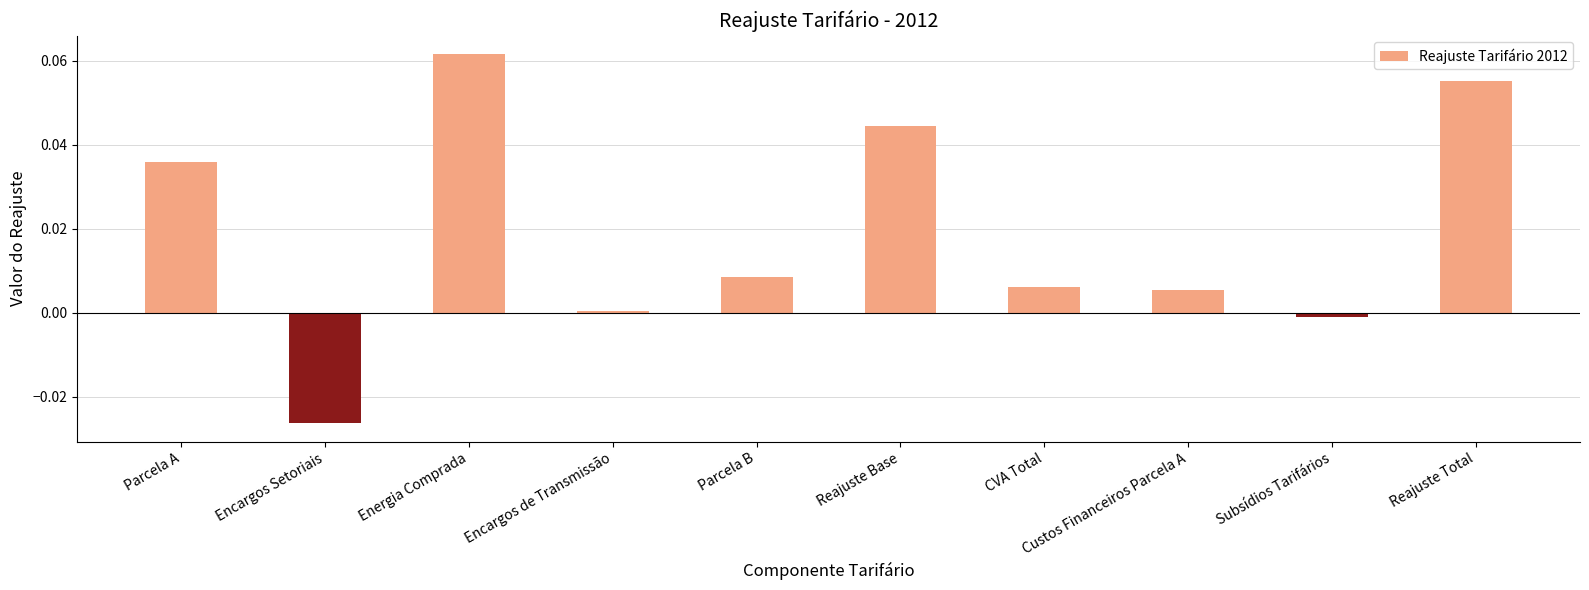

Is it true that the value at Parcela A is 0.1?

False